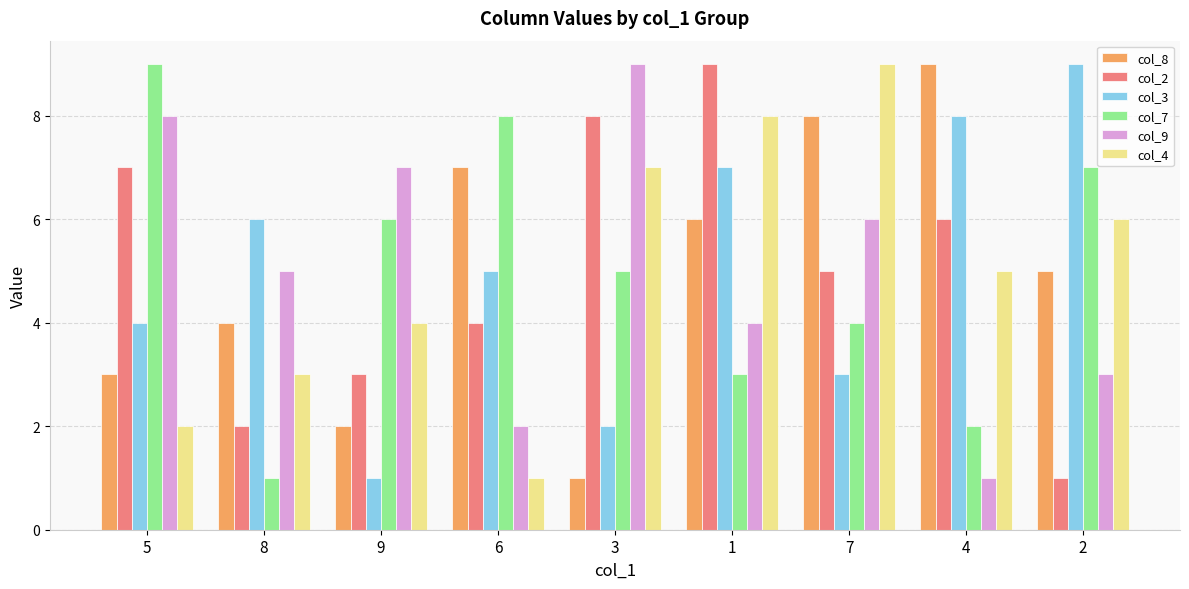

What is the difference between the second highest and minimum values in the col_4 series?

7